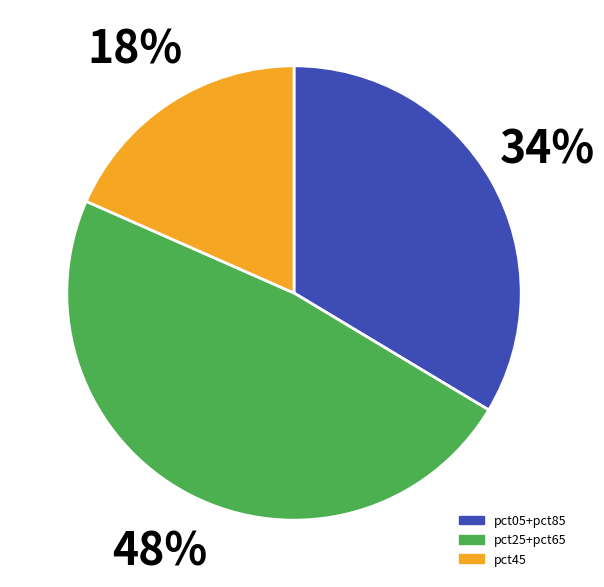

To the nearest percent, what is the difference between the largest and smallest slice percentages?

30%